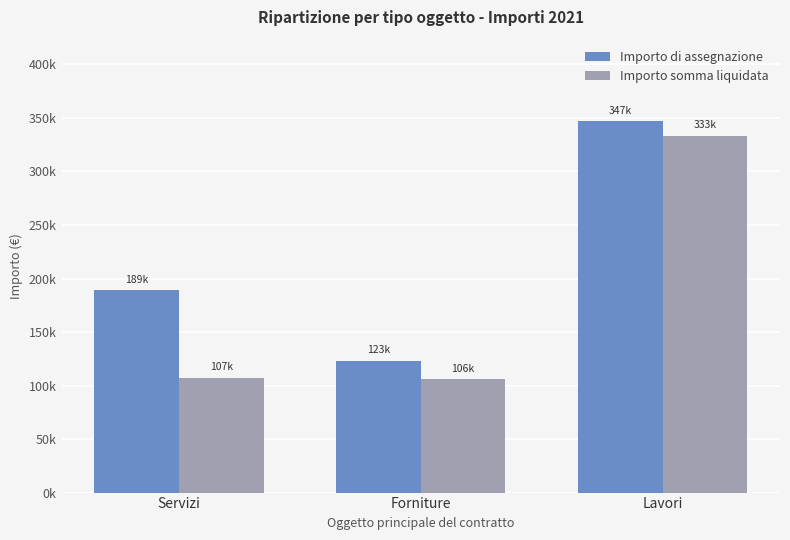

What is the spread (max minus min) of values at Forniture?

17750.3